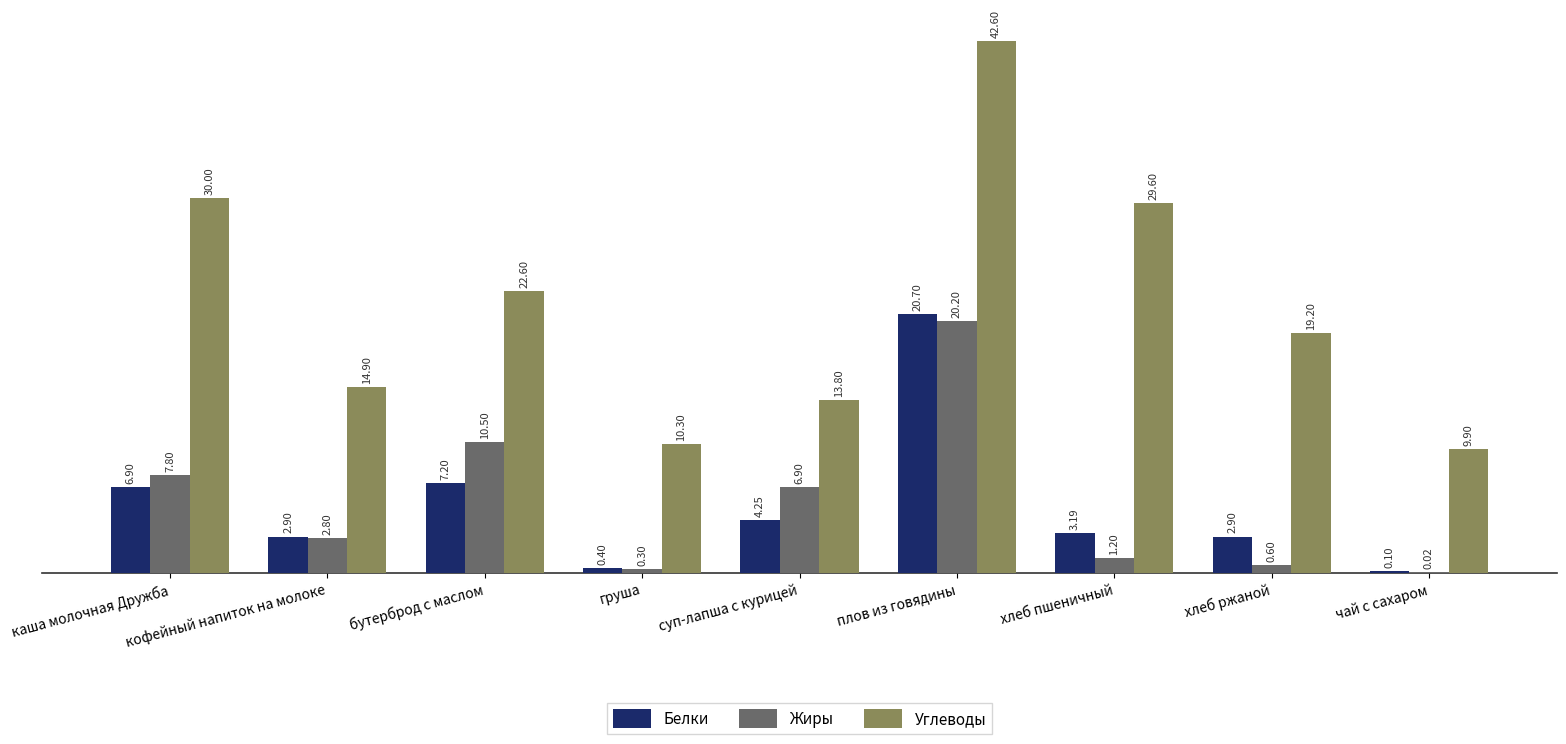

At which category is the sum across all series the highest?

плов из говядины